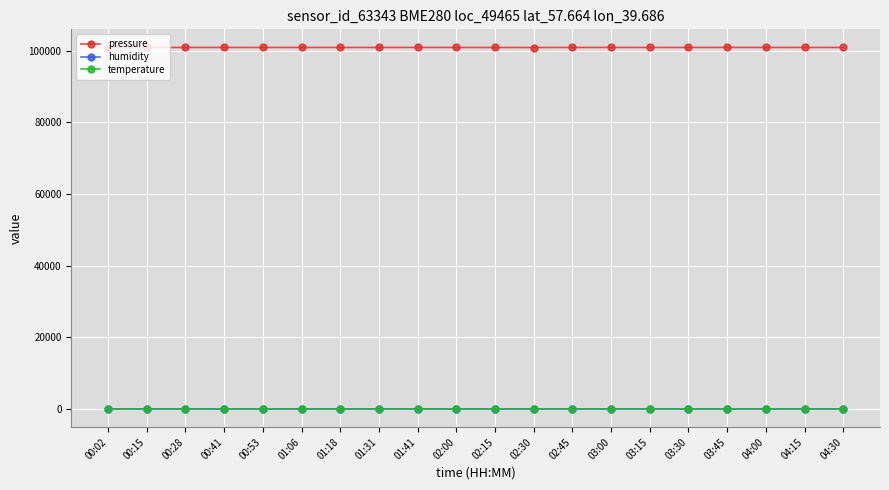

What is the sum of the humidity values at 01:06 and 04:15?

112.9